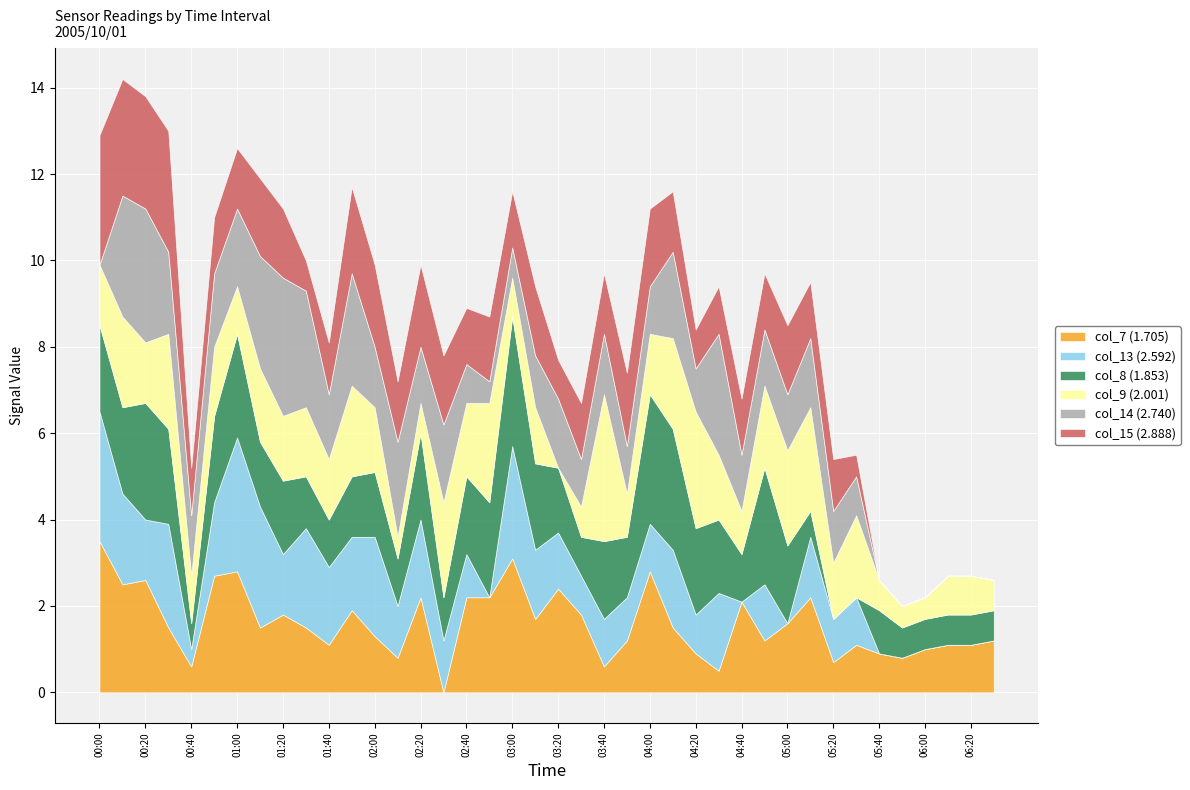

At which label is col_14 (2.740) closest to 1?

04:20